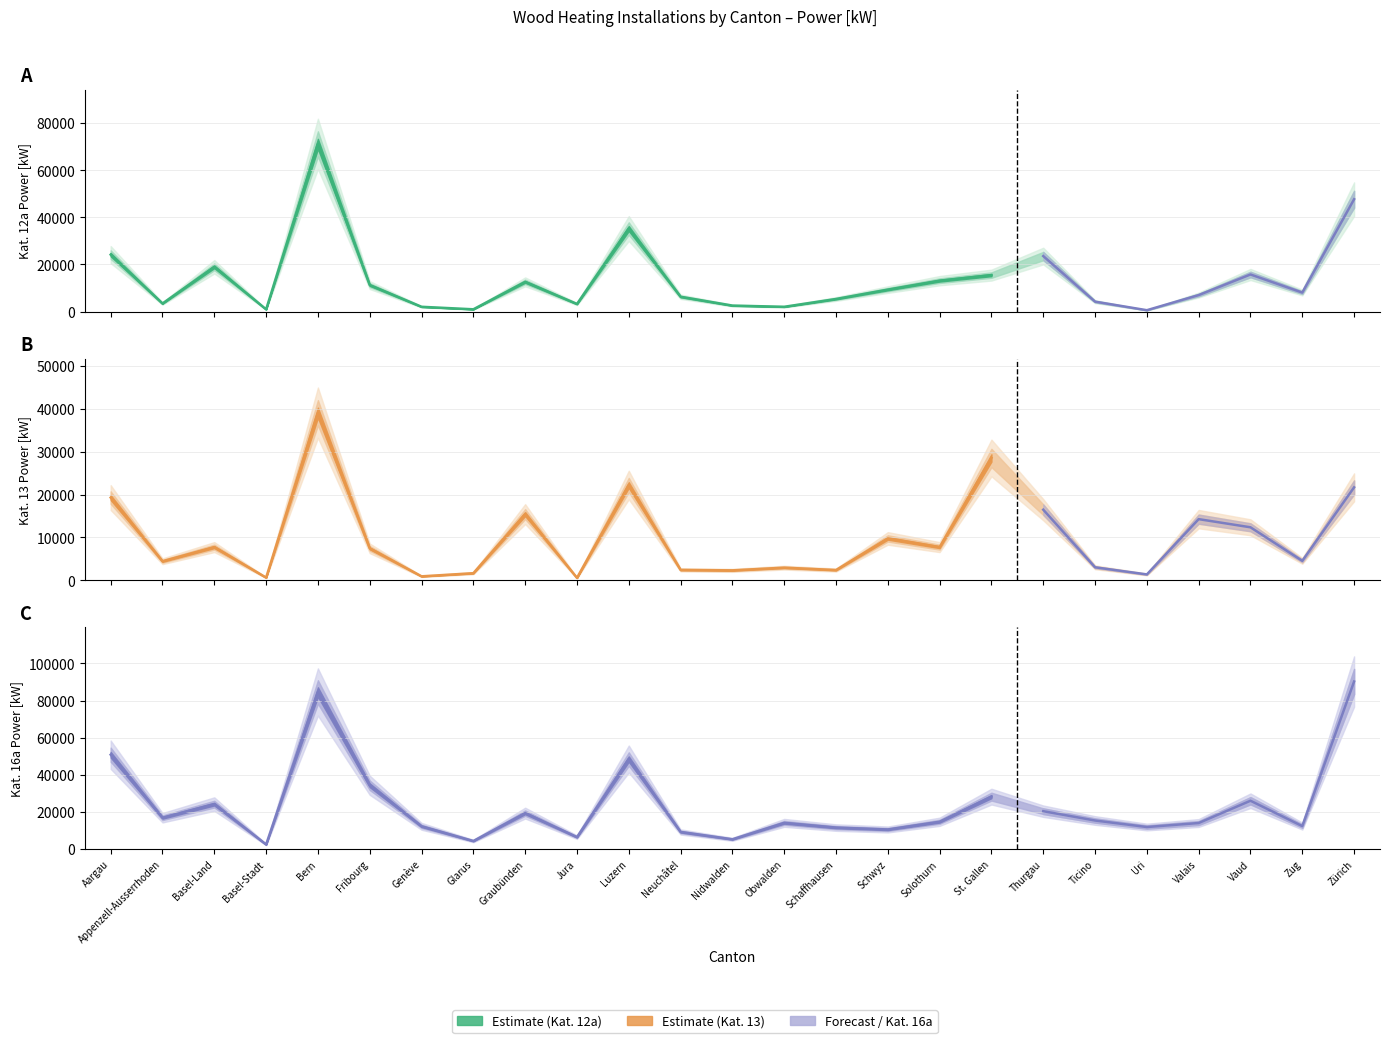

What is the greatest value displayed?

90239.0